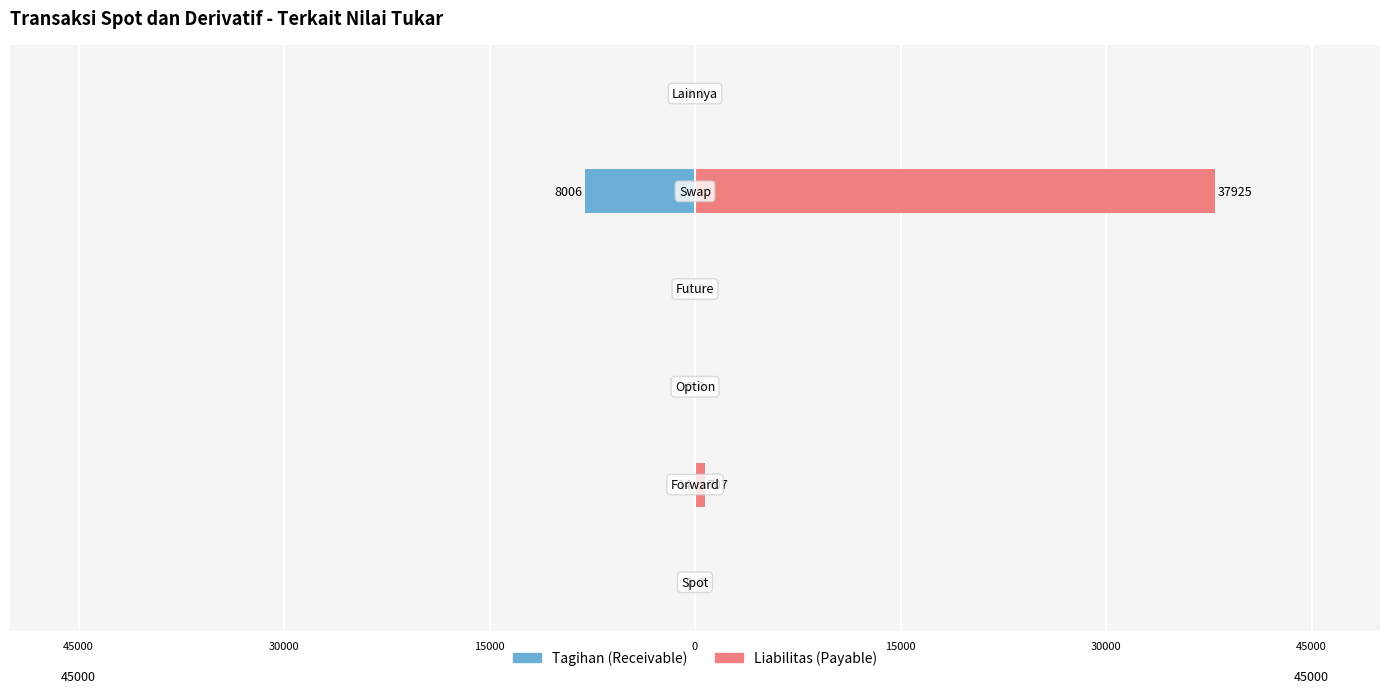

How many bars are there in each group?

2